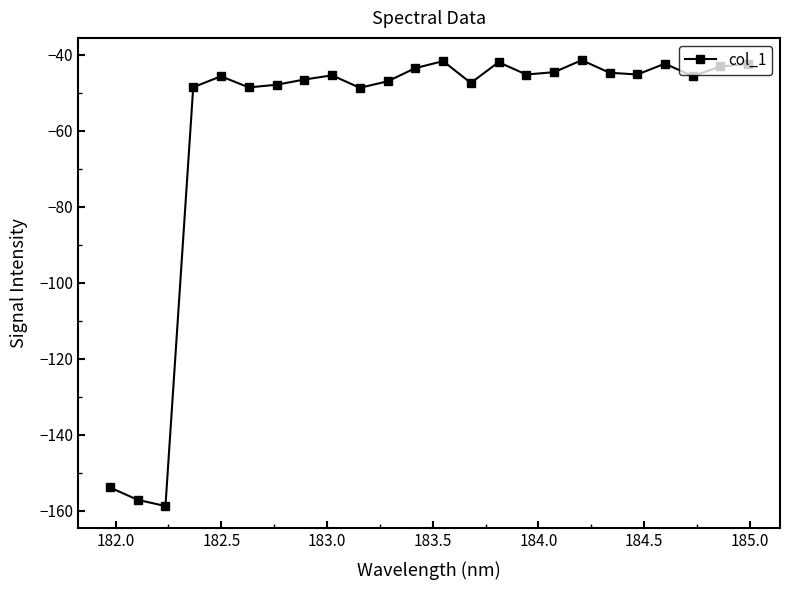

What is the value of the 9th point from the left?

-45.4